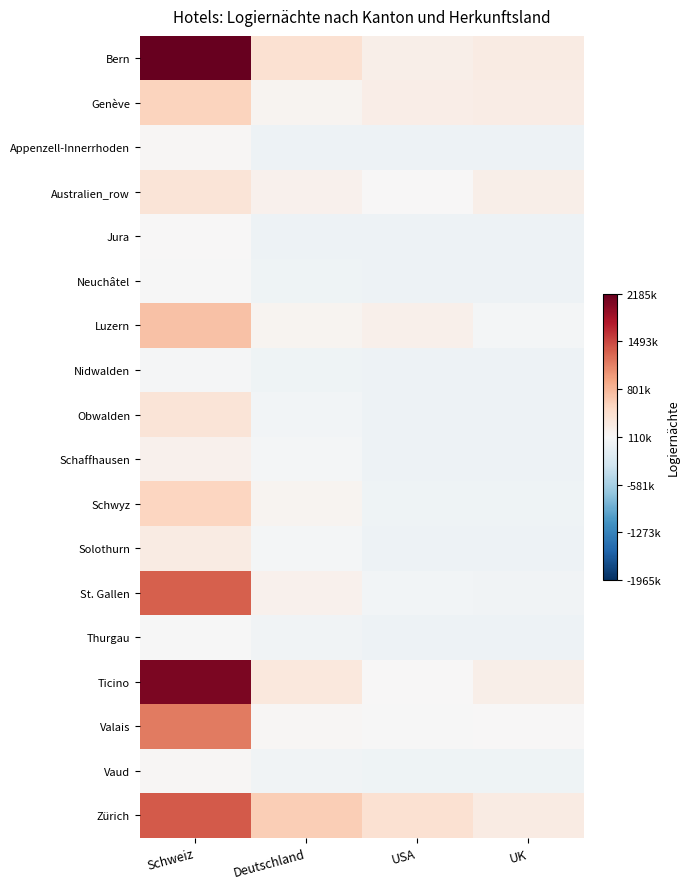

Count the number of categories in the chart.

4